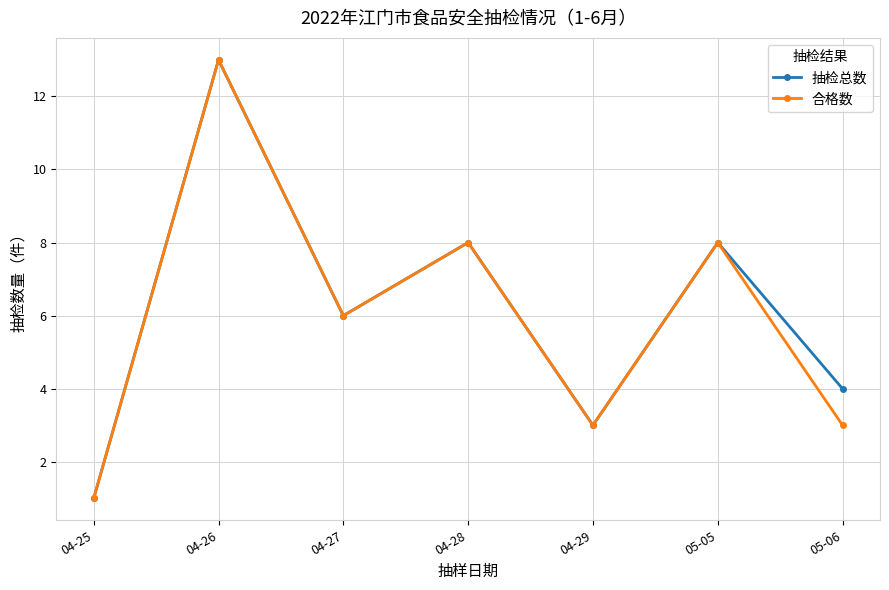

In 抽检总数, how many points are higher than both neighbors (excluding endpoints)?

3